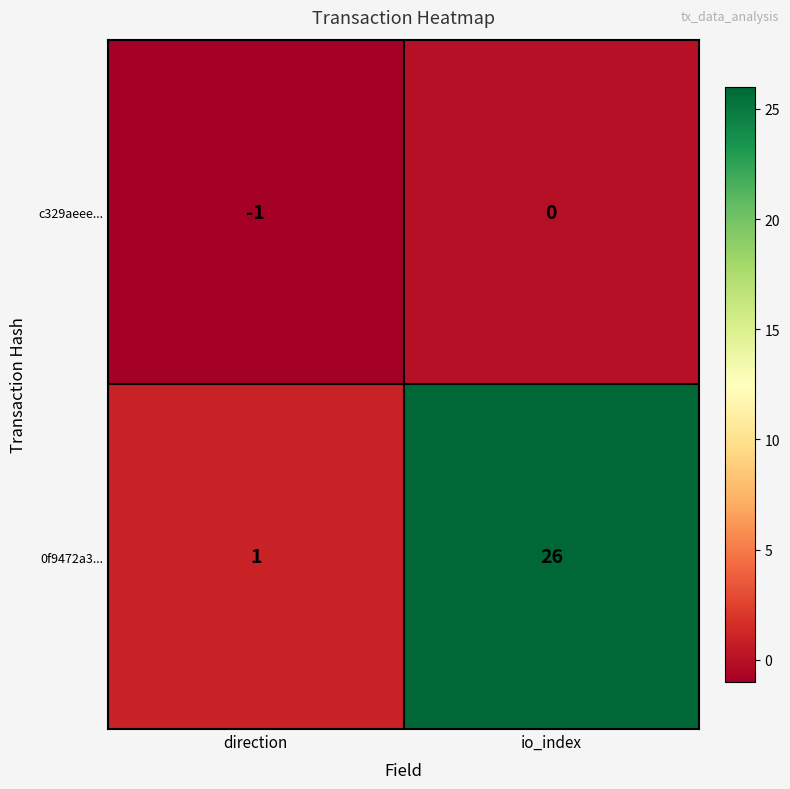

Is it true that c329aeee... equals 0 at io_index?

True